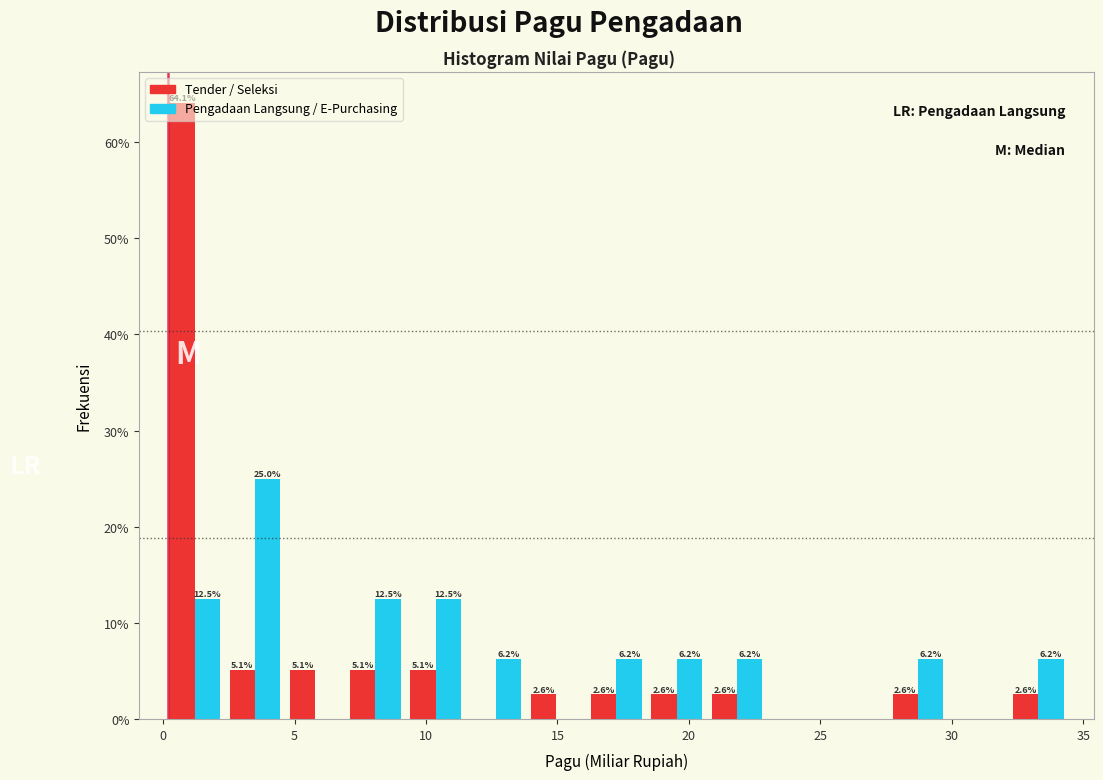

In the Tender / Seleksi series, which range on the x-axis has the tallest bar?

0.0 to 2.5